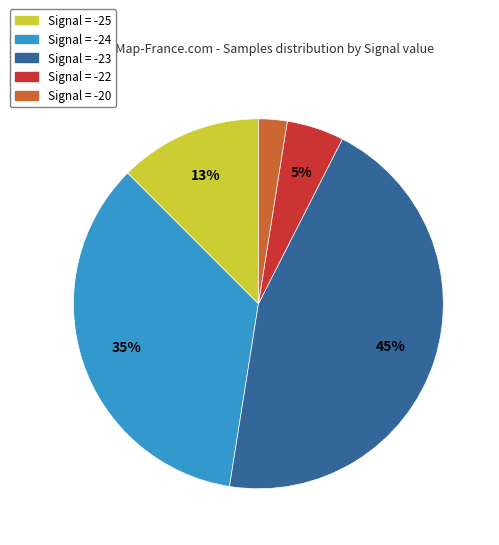

To the nearest percent, what is the difference between the largest and smallest slice percentages?

42%